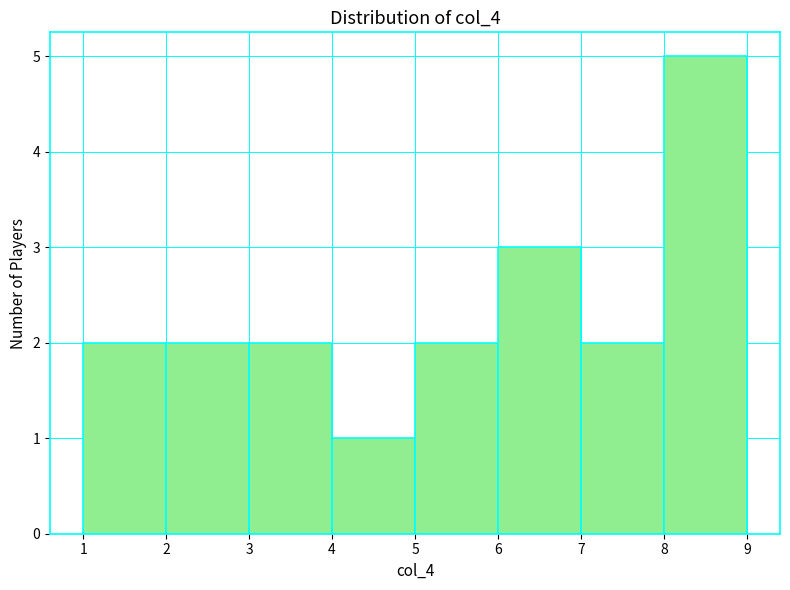

Reading left to right, list every bar in this chart as the range it spans on the x-axis followed by its height. The values are not printed on the chart, so give them approximately, as read against the axis.

1 to 2: 2
2 to 3: 2
3 to 4: 2
4 to 5: 1
5 to 6: 2
6 to 7: 3
7 to 8: 2
8 to 9: 5